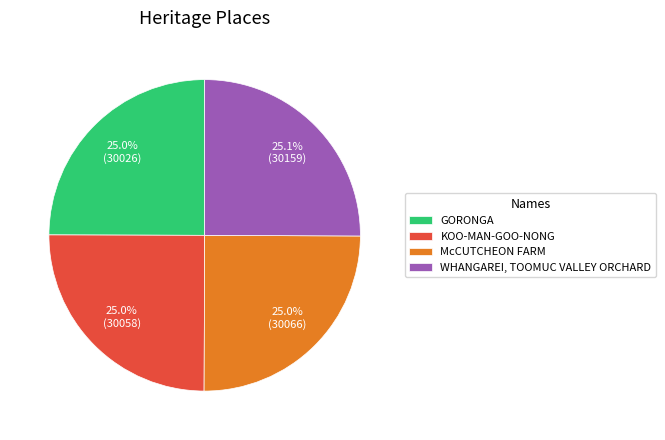

To the nearest percent, what percentage of the pie is WHANGAREI, TOOMUC VALLEY ORCHARD?

25%